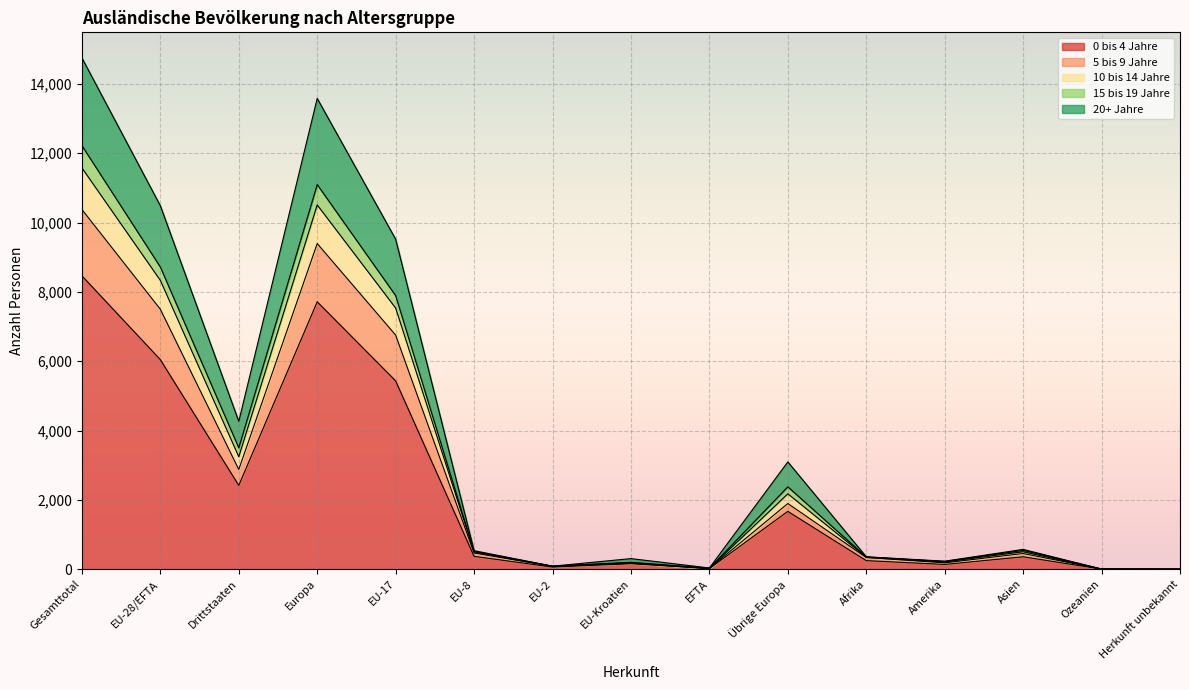

Between Übrige Europa and EU-2, which is larger?

Übrige Europa